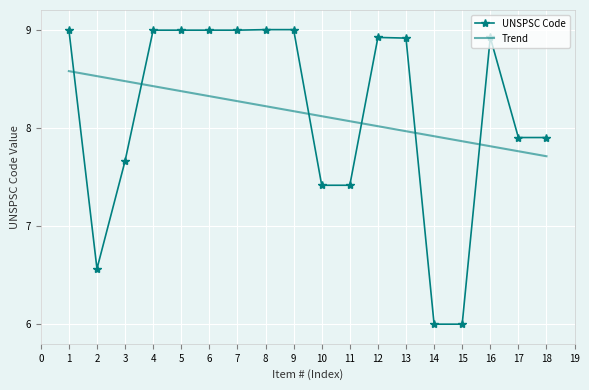

Is the value of Trend at 1 greater than the value of UNSPSC Code at 12?

No